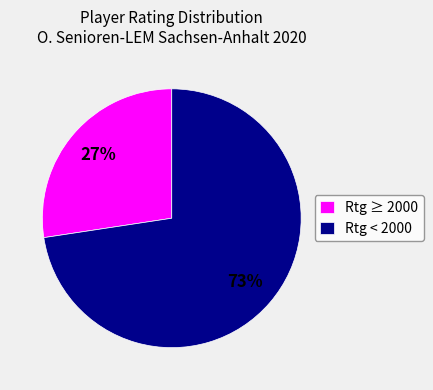

To the nearest percent, what percentage of the pie is Rtg < 2000?

73%